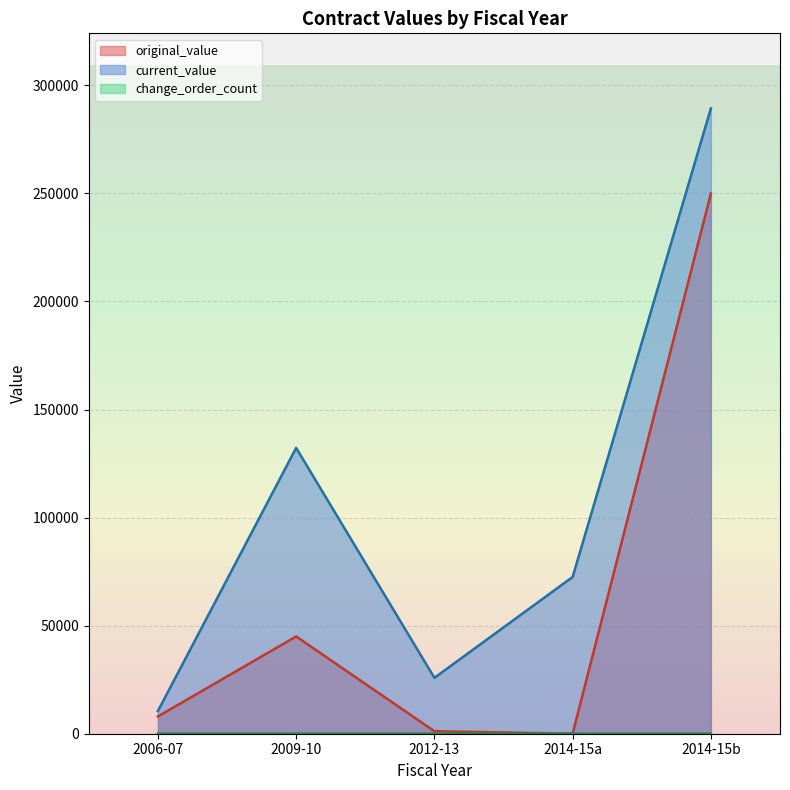

How many lines are shown in the chart?

3